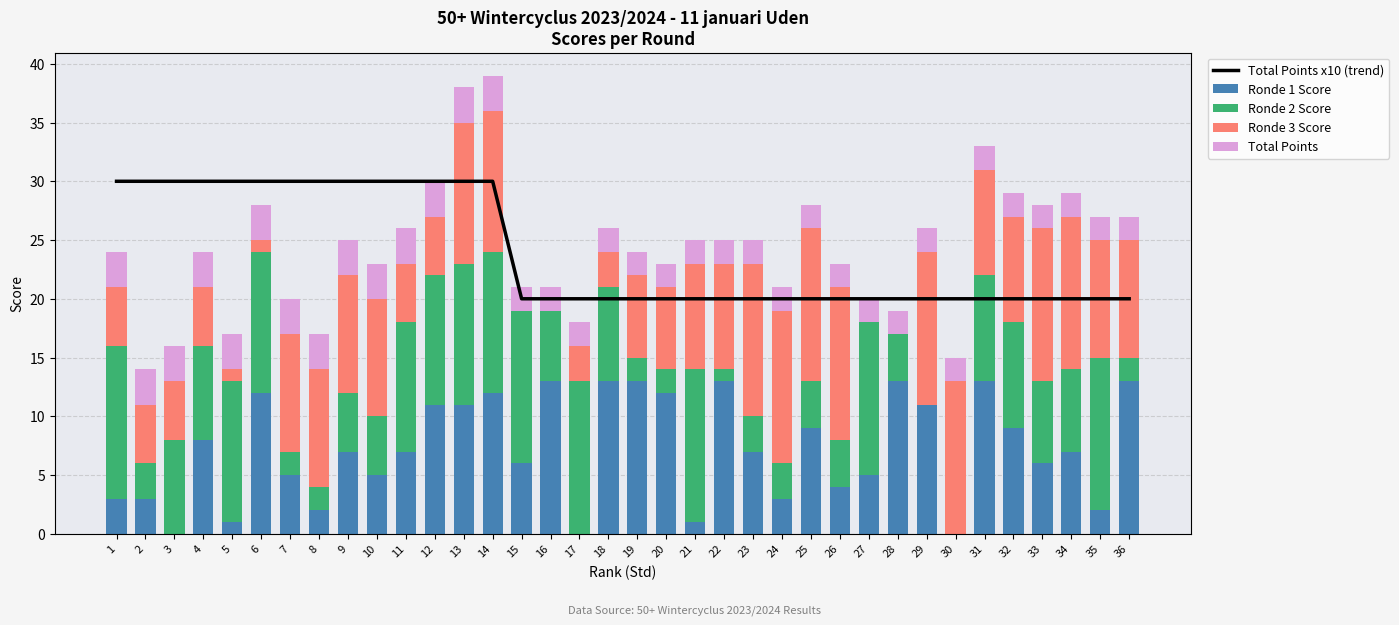

Is it true that Ronde 1 Score equals 7 at 26?

False